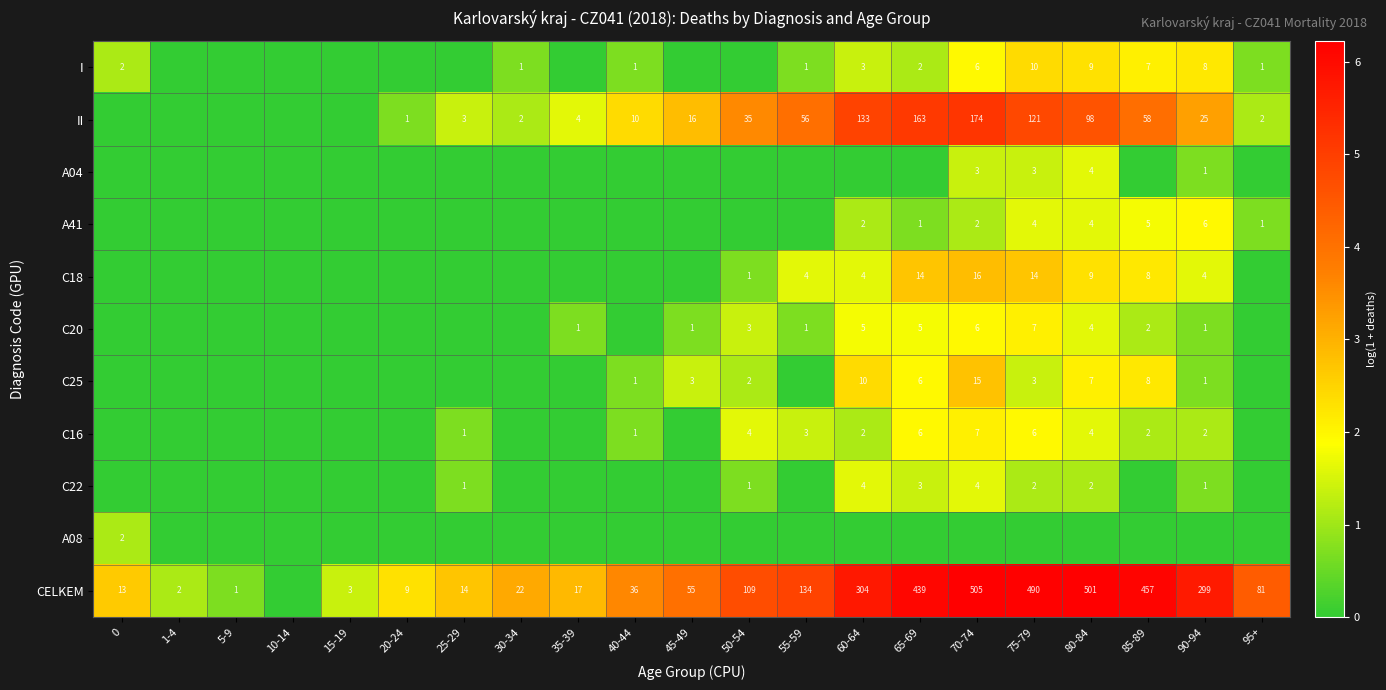

Is it true that I equals 2 at 65-69?

True